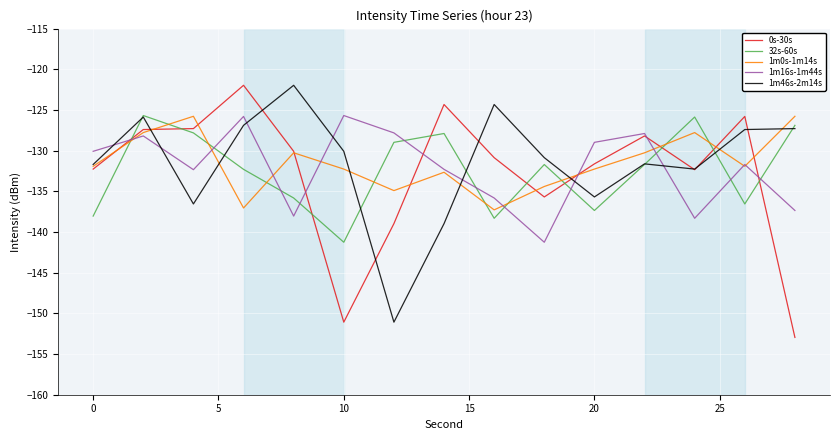

True or false: 0s-30s and 32s-60s cross at least once.

True